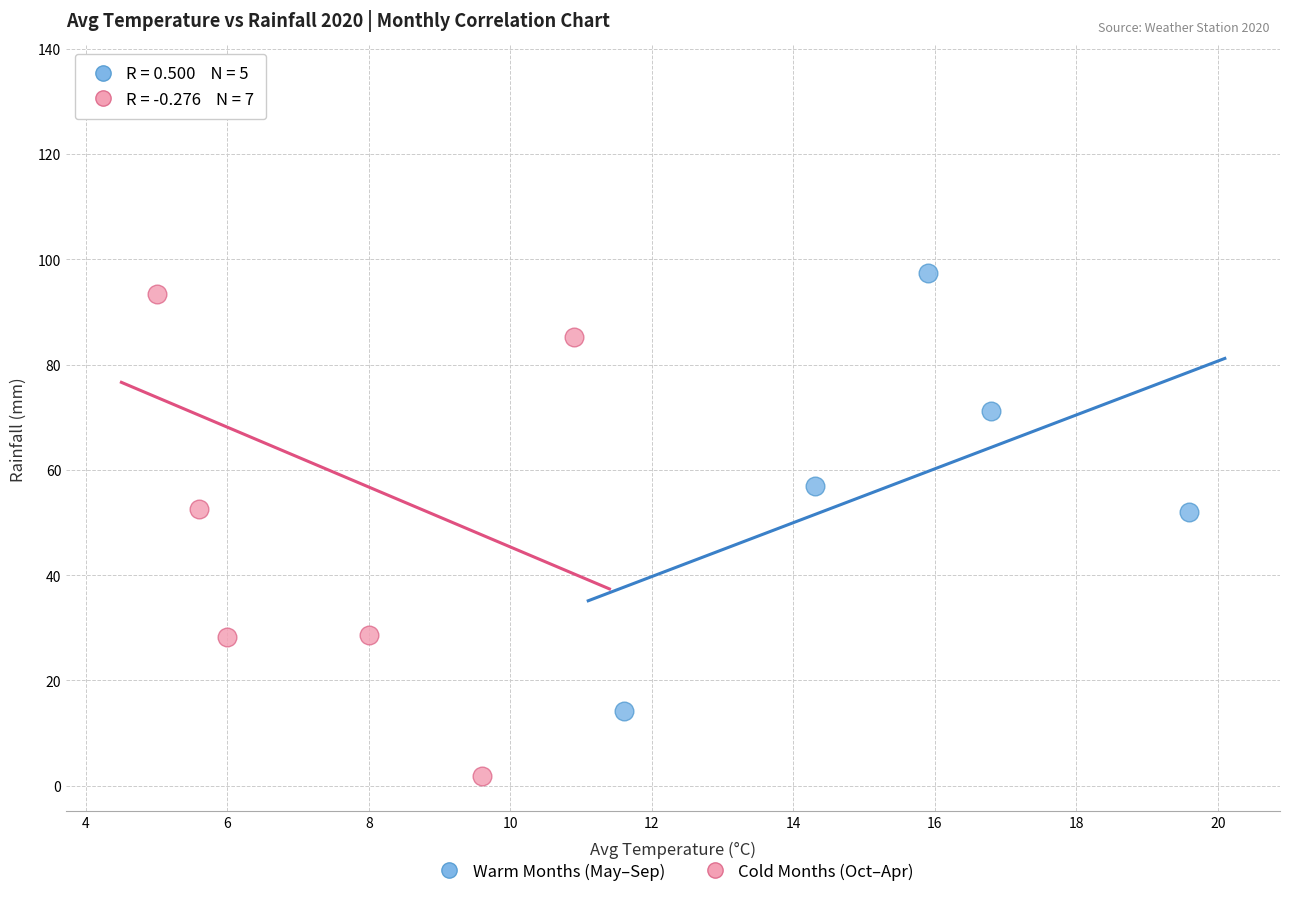

Which series contains the highest Y value?

Cold Months (Oct–Apr)